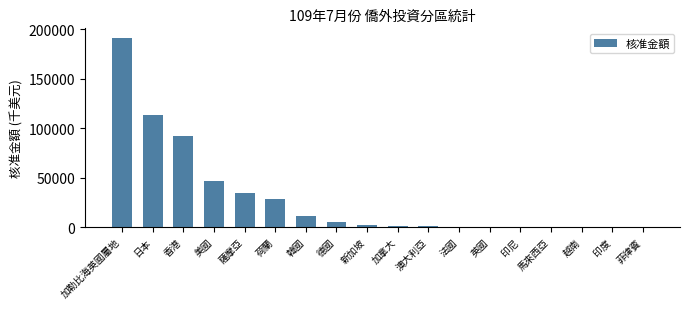

The value at 澳大利亞 is 984.1. True or false?

True